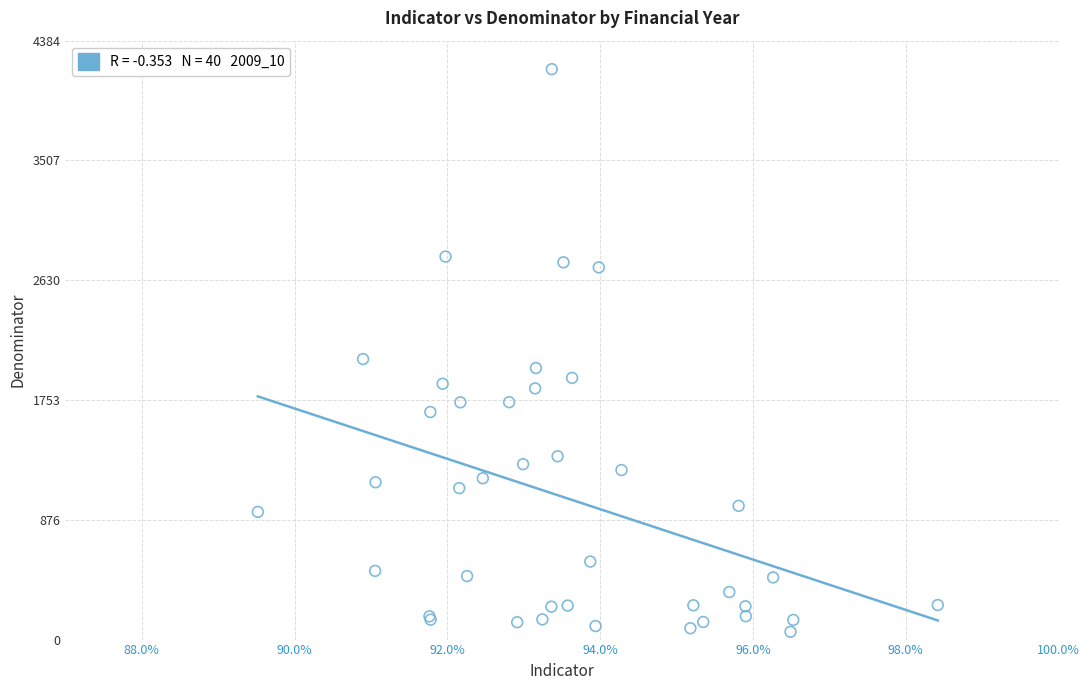

What Y value in the scatter plot is closest to 2116?

2054